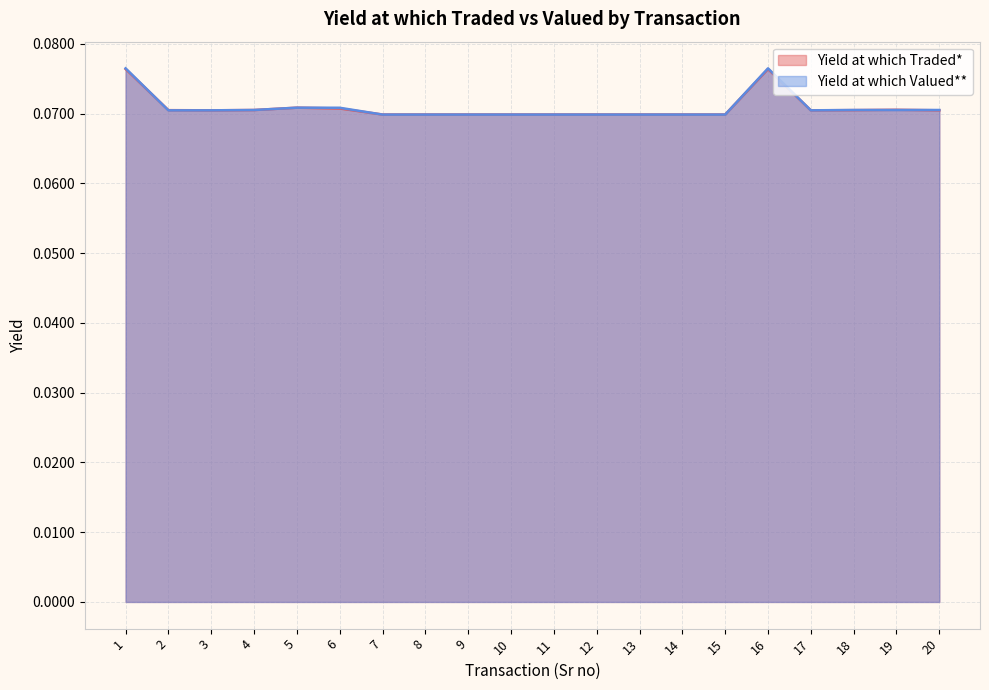

Reading left to right, list all the values displayed in this chart.

Yield at which Traded*: 1=0.1	2=0.1	3=0.1	4=0.1	5=0.1	6=0.1	7=0.1	8=0.1	9=0.1	10=0.1	11=0.1	12=0.1	13=0.1	14=0.1	15=0.1	16=0.1	17=0.1	18=0.1	19=0.1	20=0.1
Yield at which Valued**: 1=0.1	2=0.1	3=0.1	4=0.1	5=0.1	6=0.1	7=0.1	8=0.1	9=0.1	10=0.1	11=0.1	12=0.1	13=0.1	14=0.1	15=0.1	16=0.1	17=0.1	18=0.1	19=0.1	20=0.1